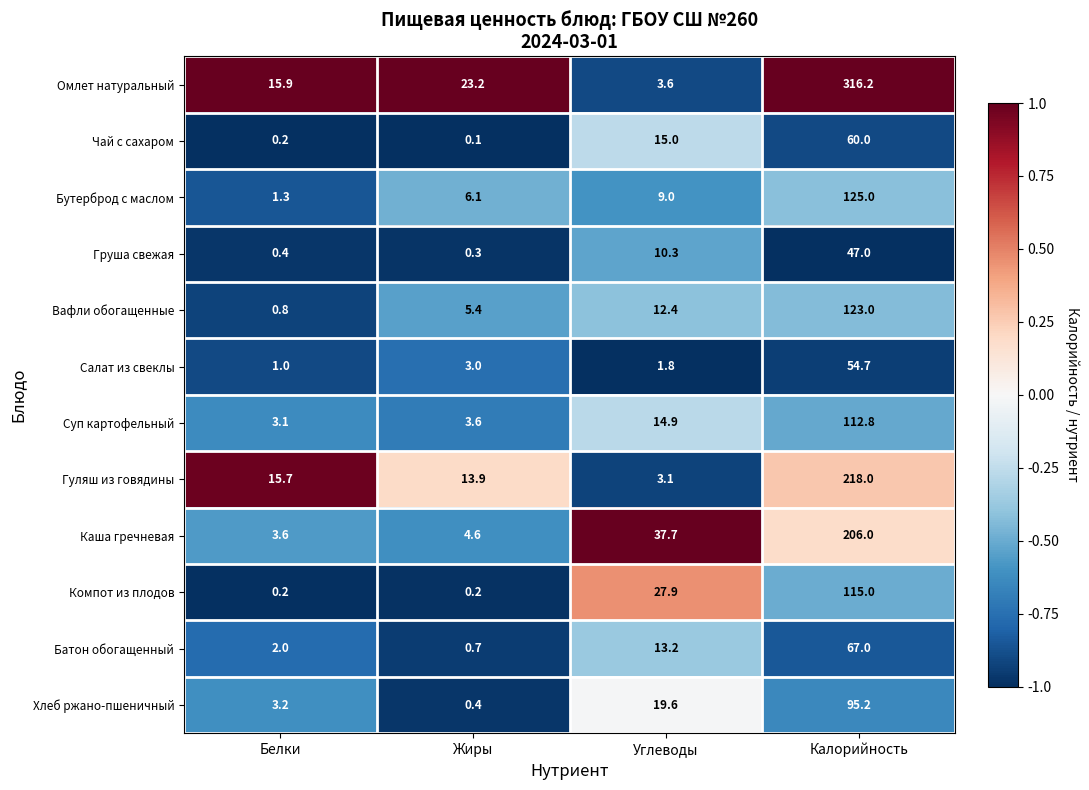

What is the sum of the Бутерброд с маслом values at Углеводы and Калорийность?

134.0